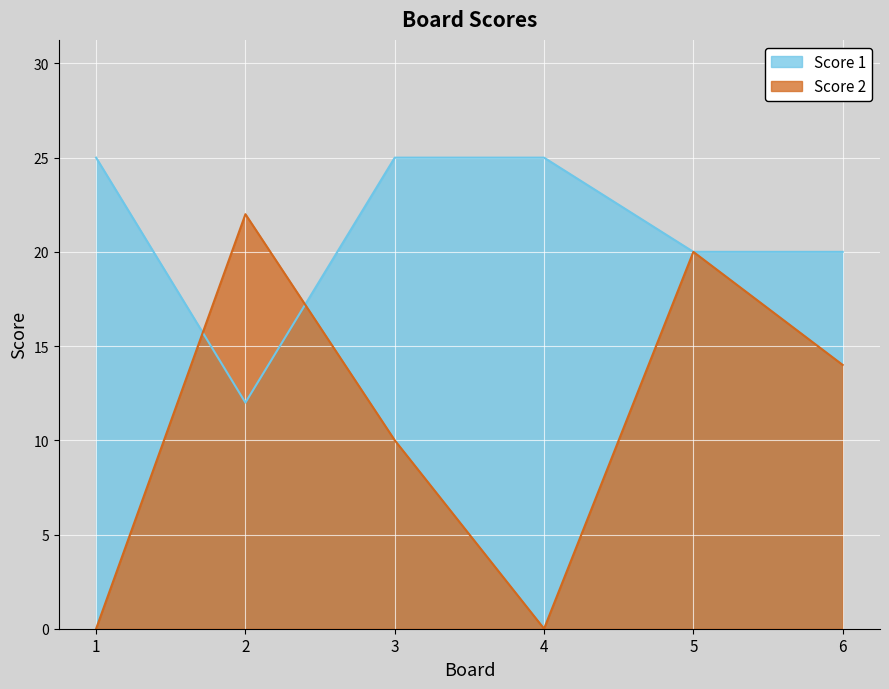

Which series has the widest spread of values?

Score 2